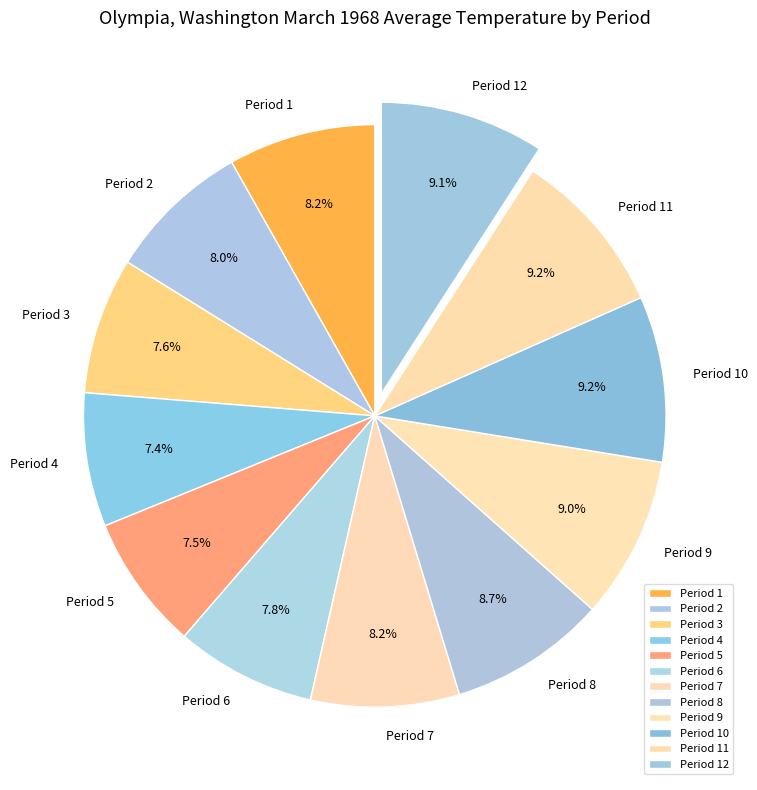

Is it true that Period 7 is 21% of the pie?

False